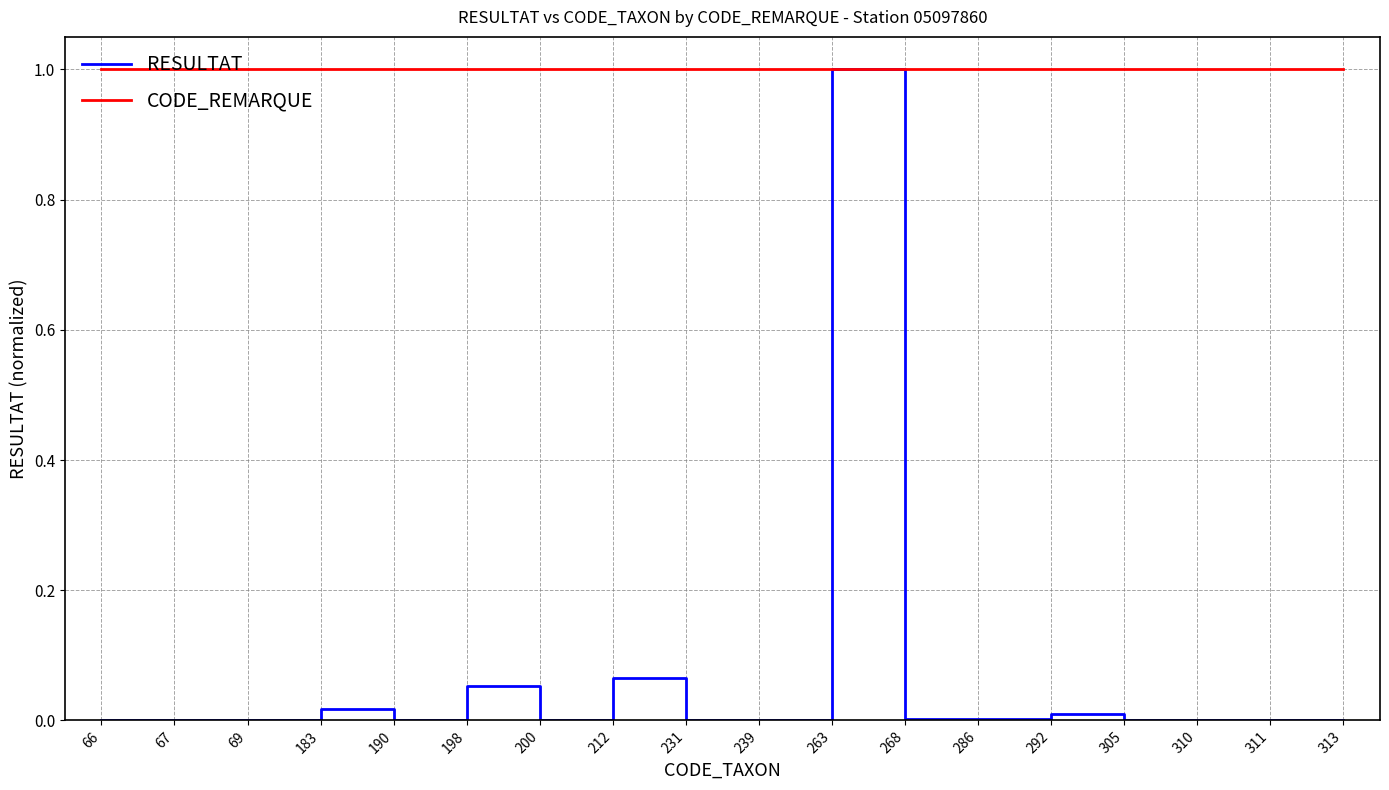

At 190, list the series in order from largest to smallest.

CODE_REMARQUE, RESULTAT